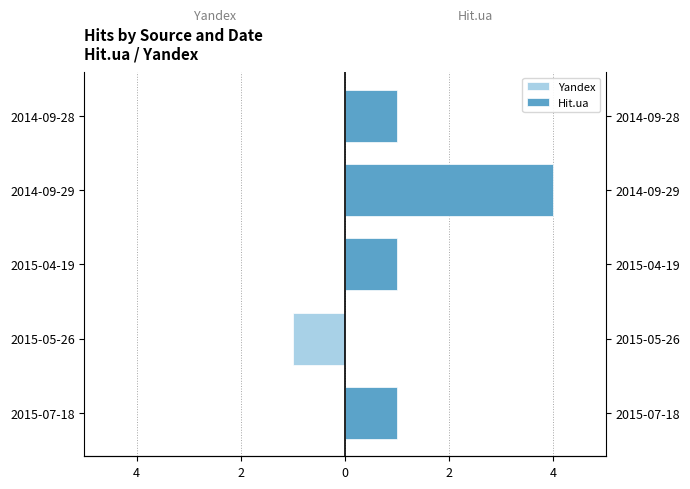

What is the difference between the highest and lowest values at 2015-04-19?

1